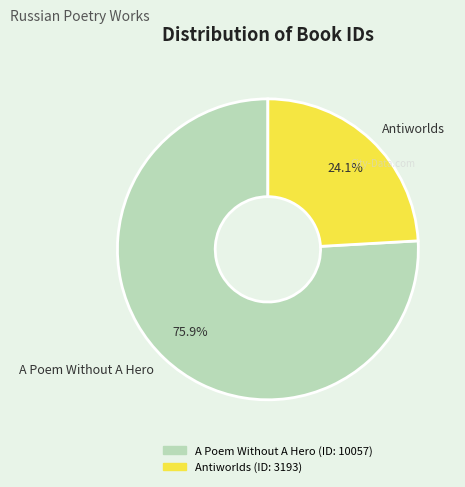

To the nearest percent, what portion does A Poem Without A Hero represent?

76%